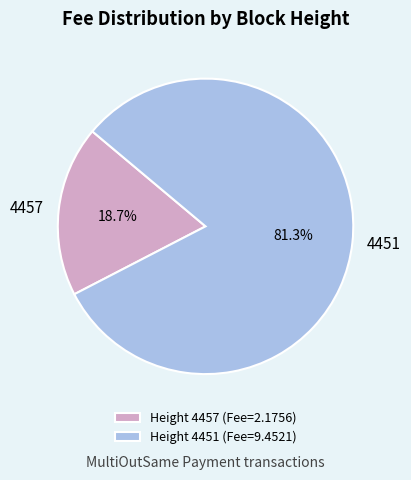

How many segments does this pie chart have?

2